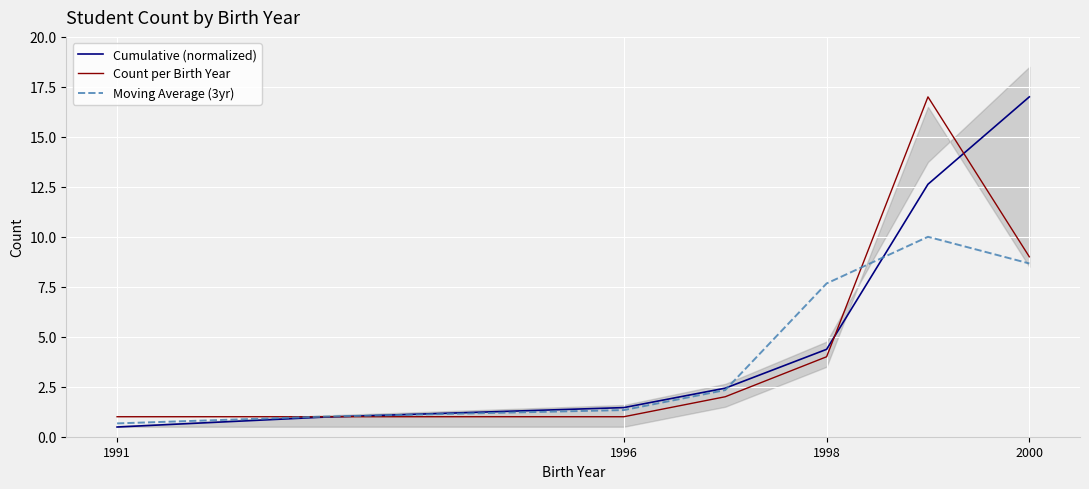

What are all the series names shown in the legend?

Cumulative (normalized), Count per Birth Year, Moving Average (3yr)